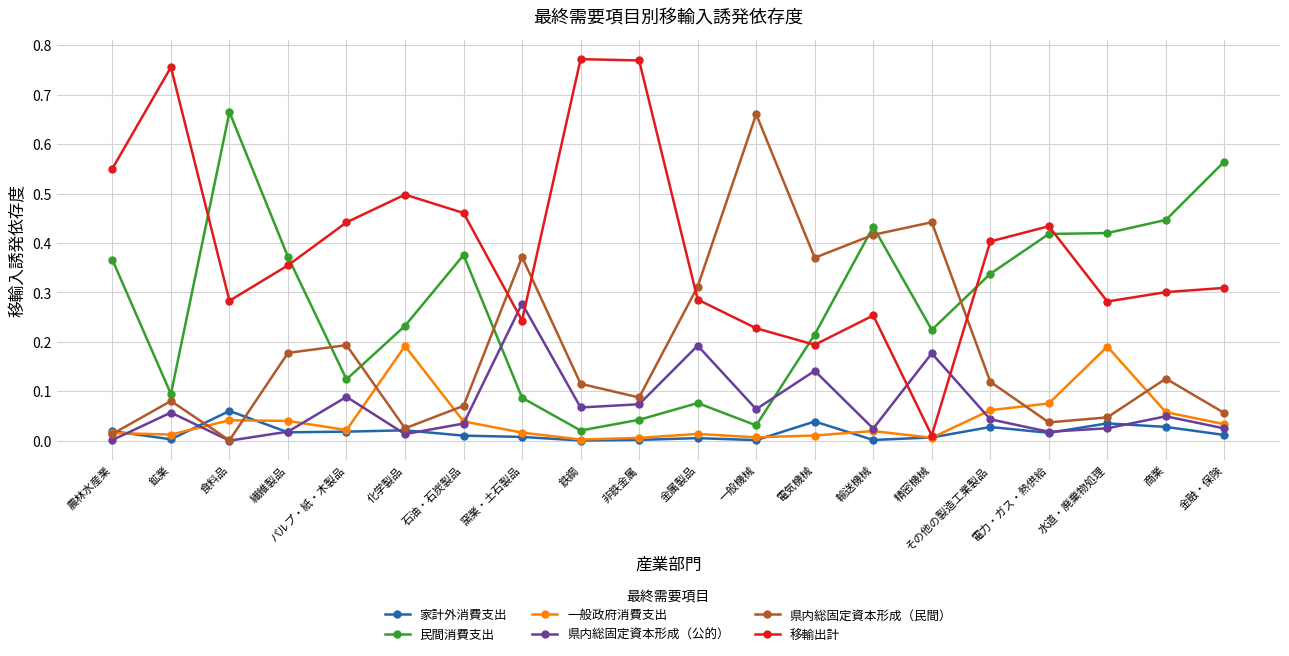

True or false: 県内総固定資本形成（民間） has a value of 0.2 at 繊維製品.

True